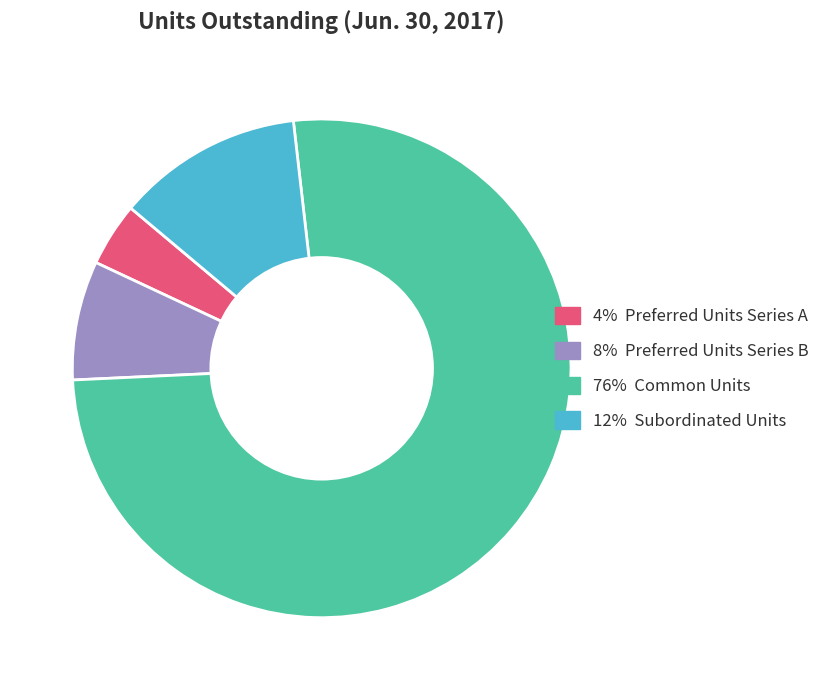

How many slices are in this pie chart?

4